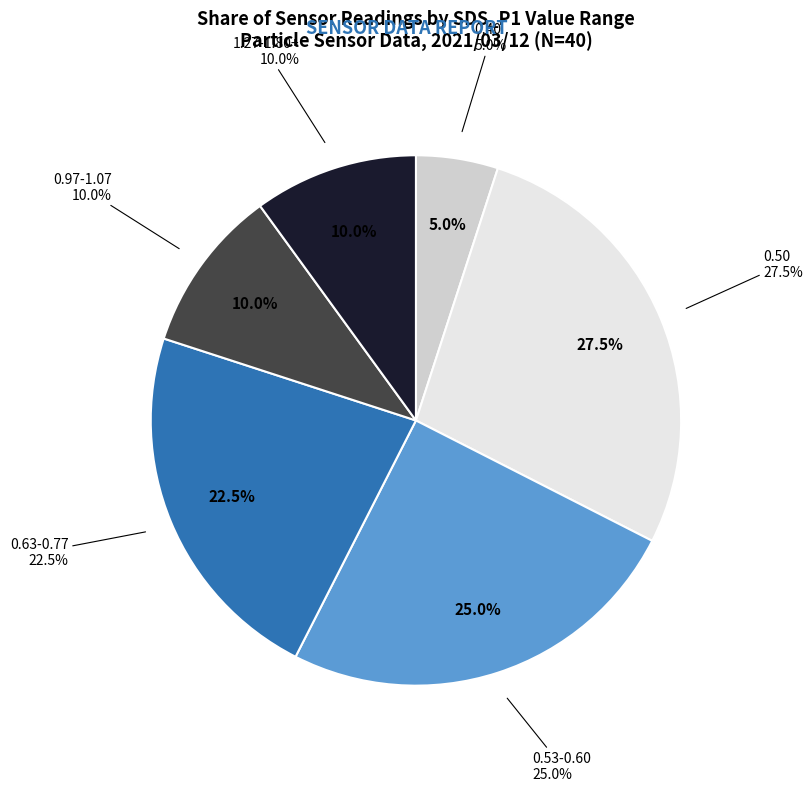

Is there any slice that represents more than half of the pie?

No